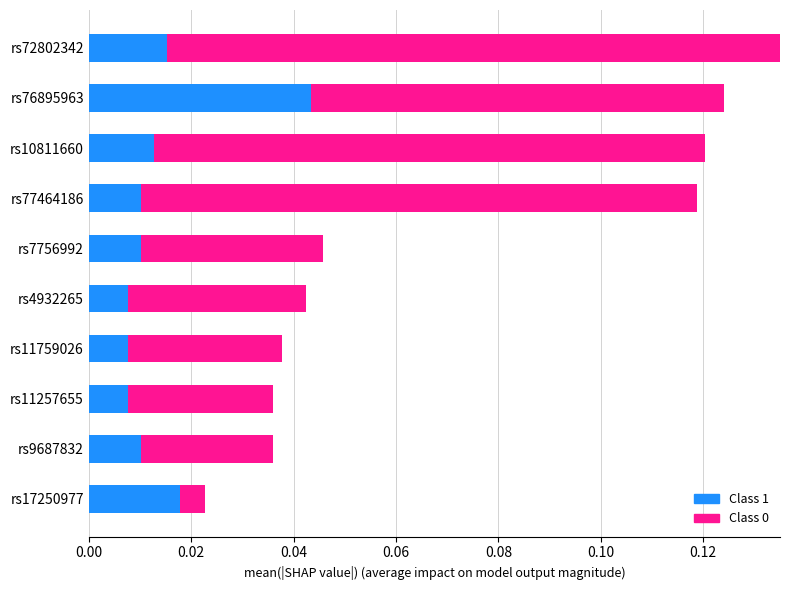

At which category is the sum across all series the highest?

rs72802342